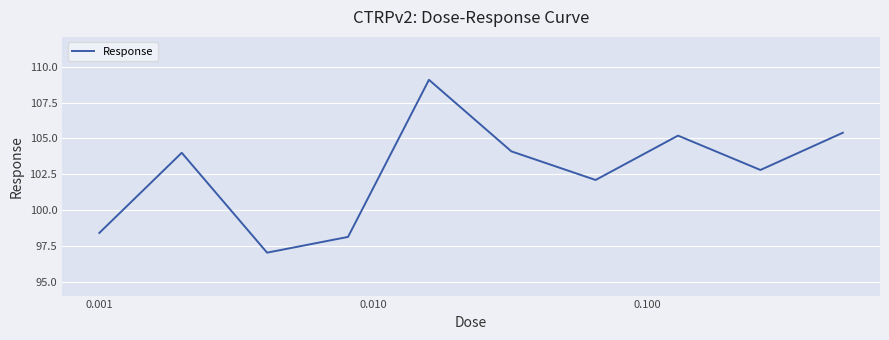

What is the greatest value displayed?

109.1